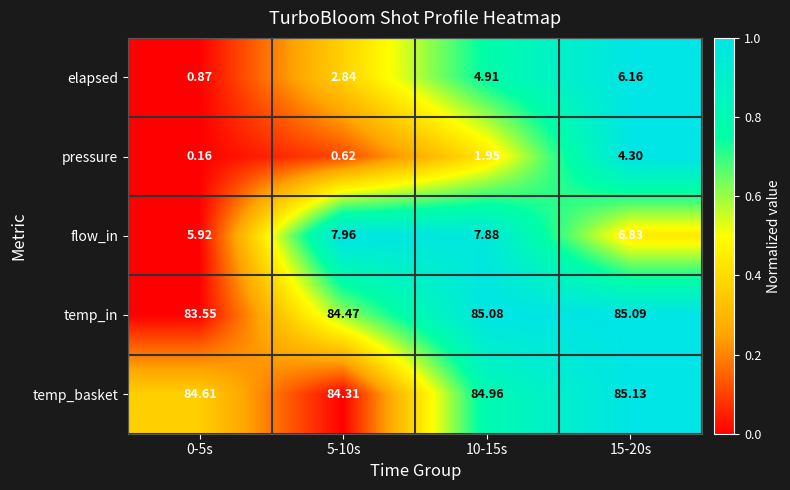

At 0-5s, list the series in order from smallest to largest.

pressure, elapsed, flow_in, temp_in, temp_basket